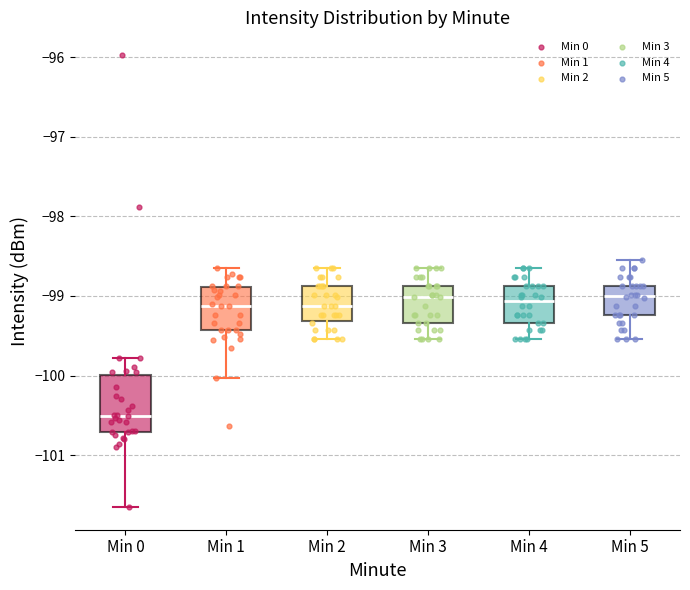

Comparing the boxes themselves (not the whiskers), which one is the tallest?

Min 0